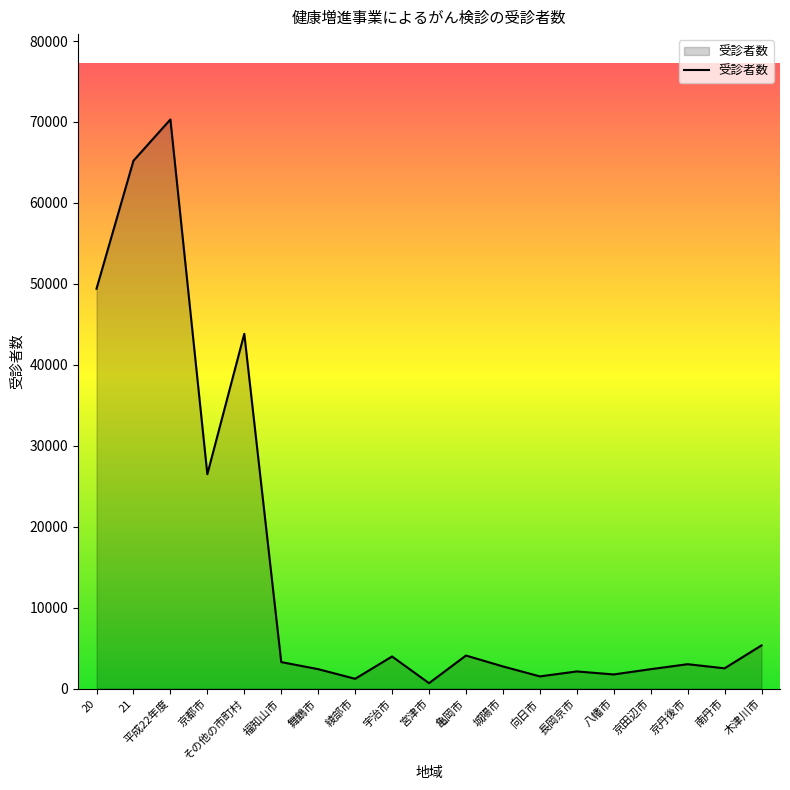

Between 京田辺市 and 向日市, which is larger?

京田辺市